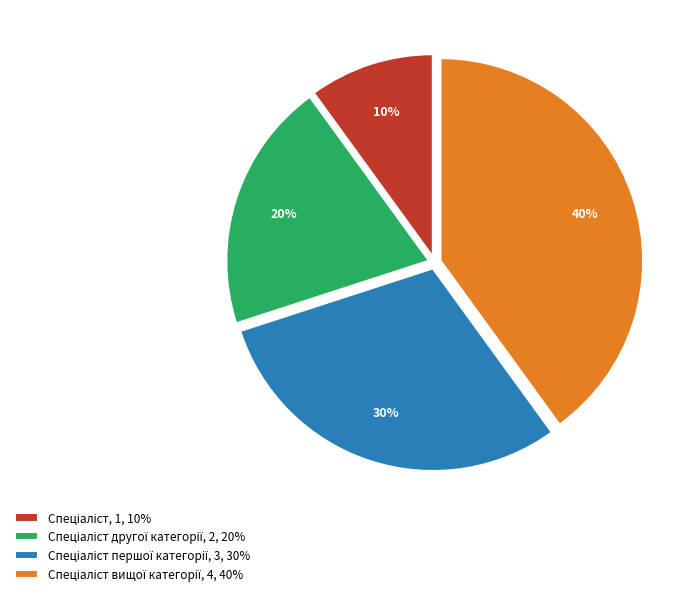

Is there a majority slice in this chart?

No